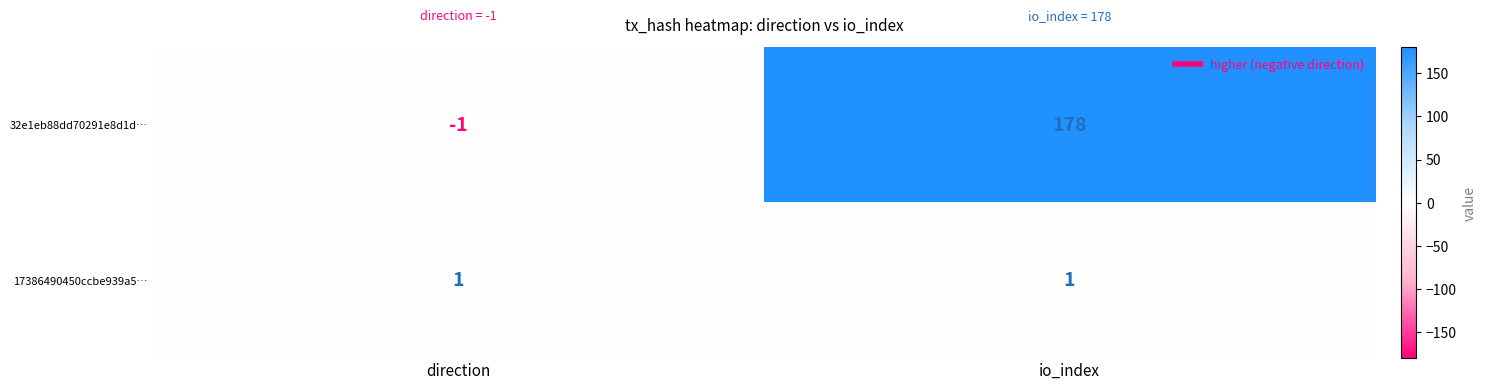

At io_index, list the series in order from largest to smallest.

32e1eb88dd70291e8d1d…, 17386490450ccbe939a5…